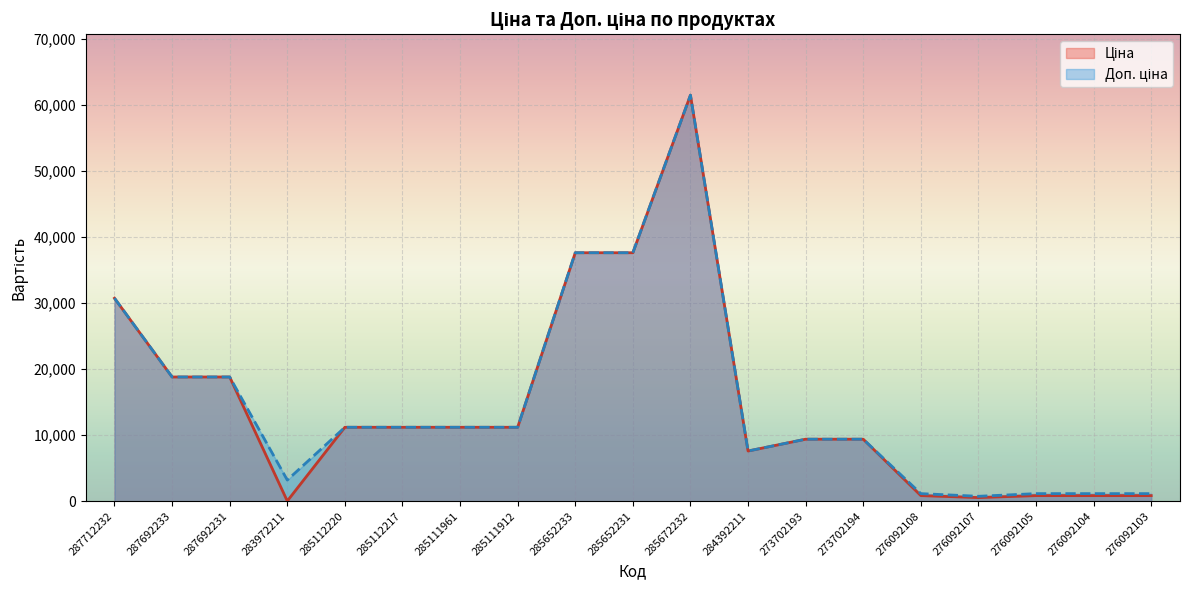

What is the smallest value displayed?

32.0